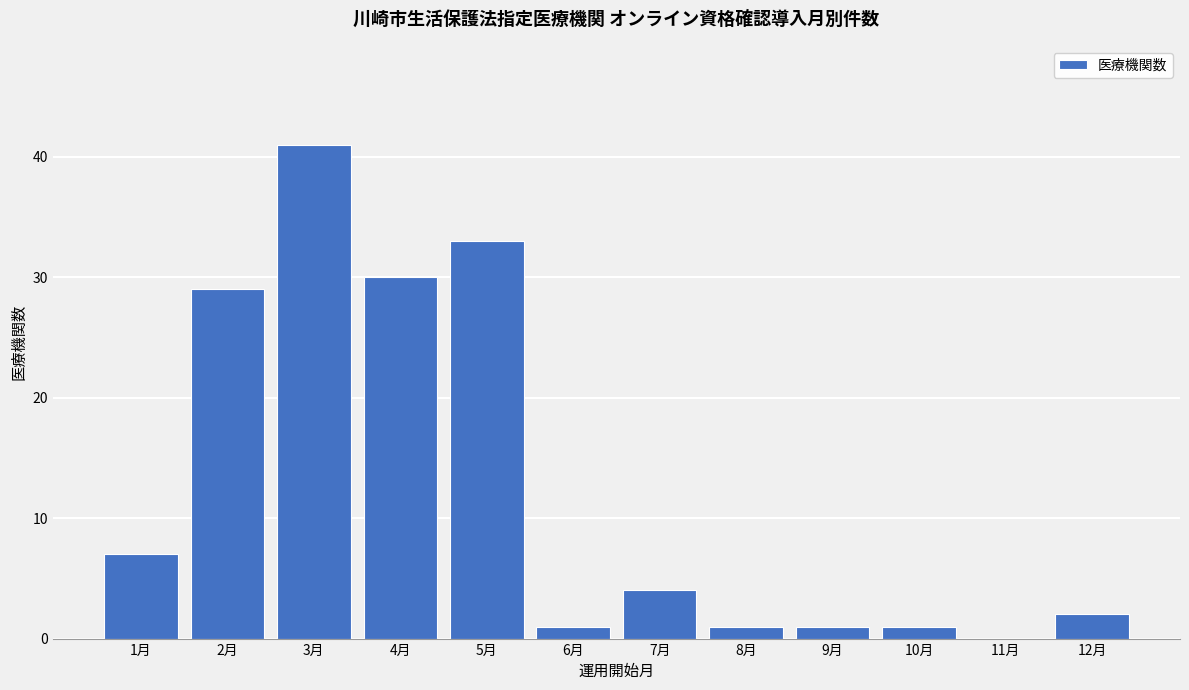

Reading left to right, what are all the values shown in this chart?

1月=7	2月=29	3月=41	4月=30	5月=33	6月=1	7月=4	8月=1	9月=1	10月=1	11月=0	12月=2